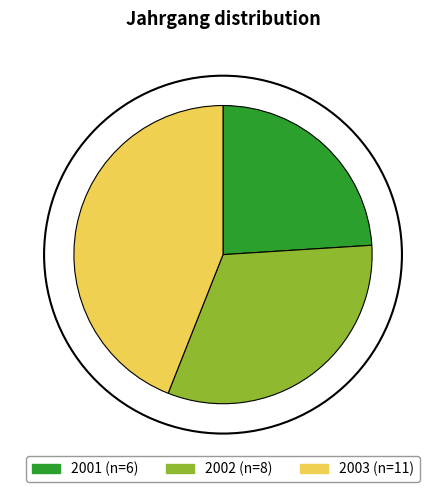

Which slice is the largest?

2003